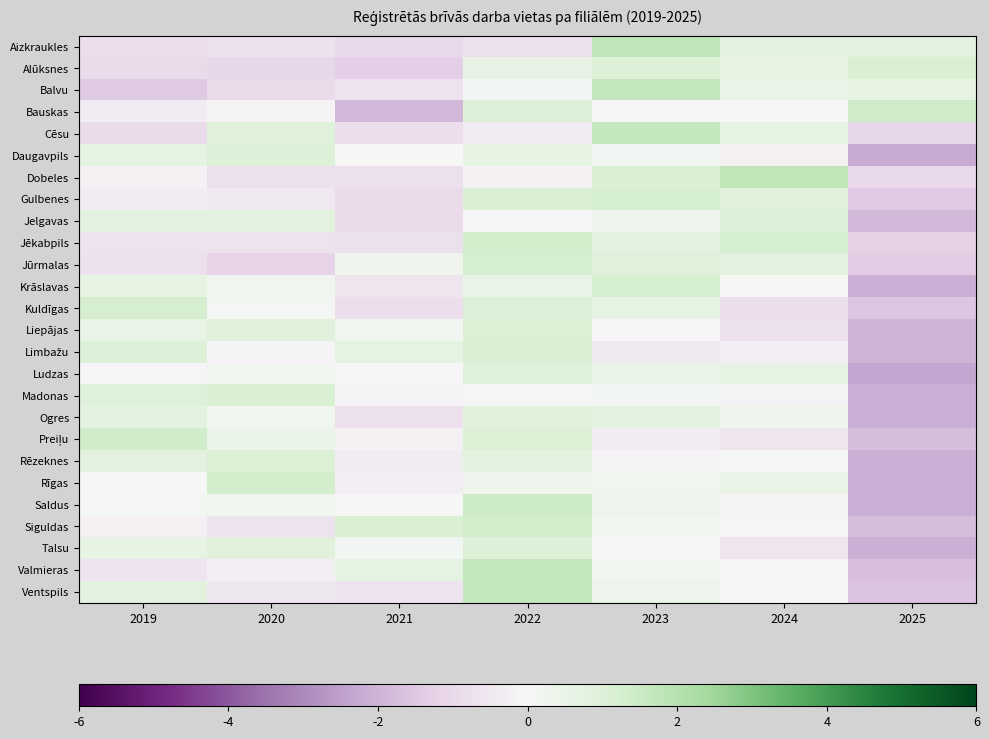

At which category is the sum across all series the highest?

2022